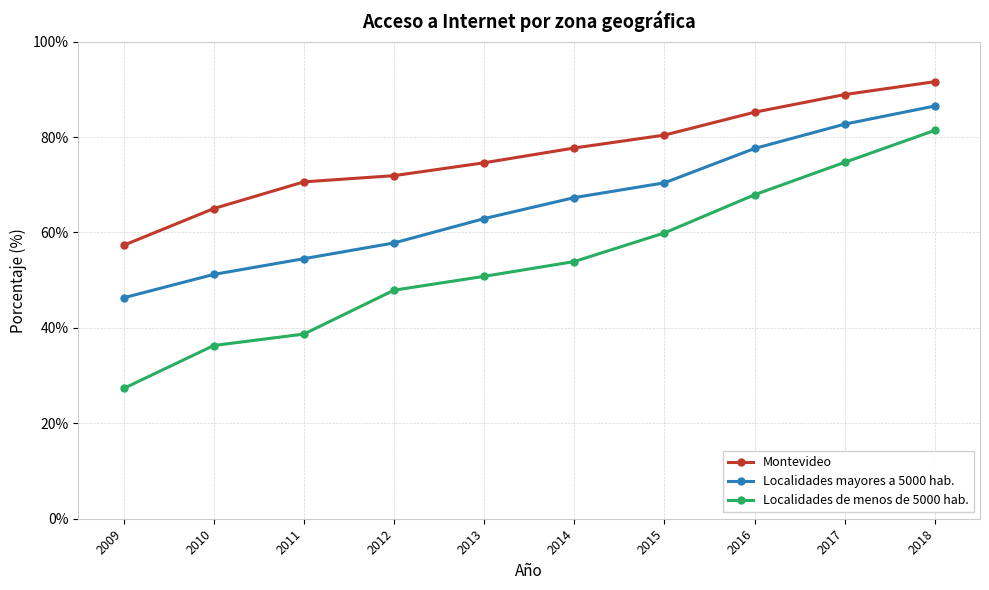

At which label does Localidades mayores a 5000 hab. first exceed 67?

2014